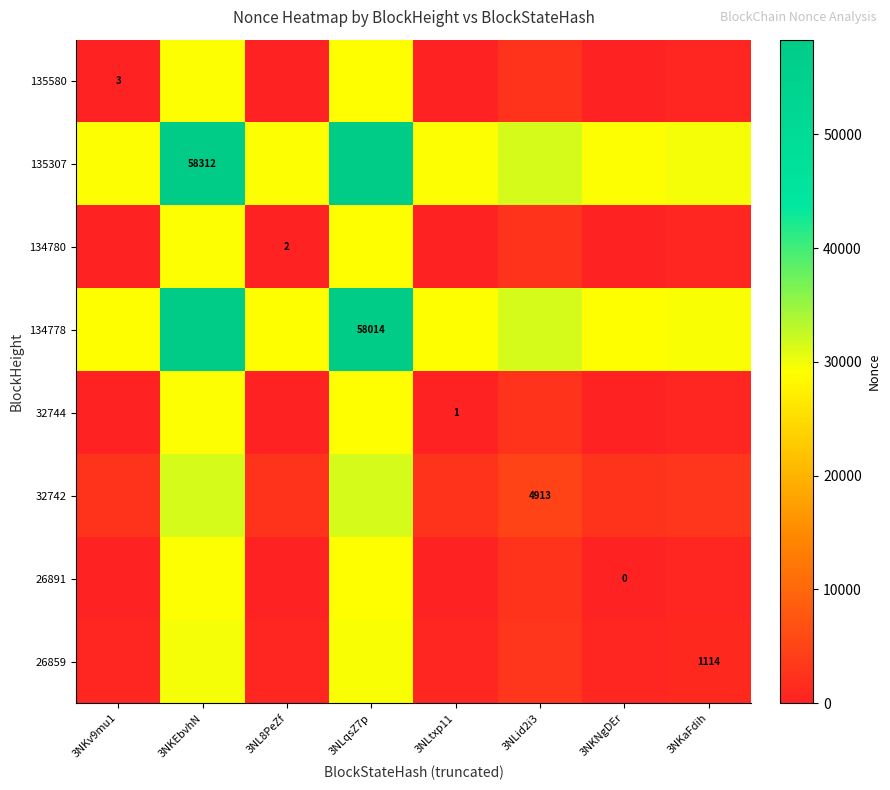

Which label corresponds to the largest value in the chart?

3NKEbvhN